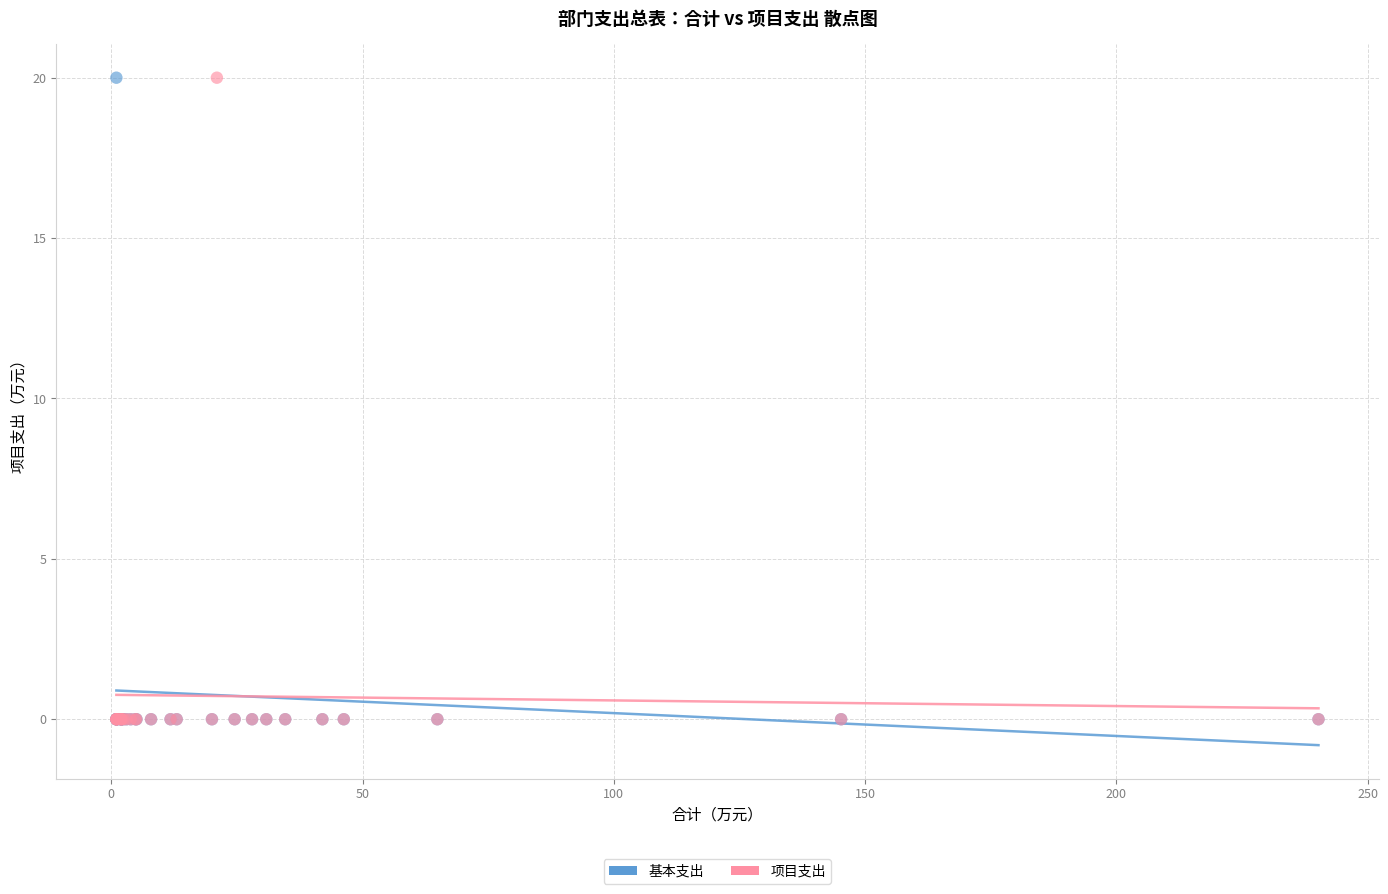

What are all the series names shown in the legend?

基本支出, 项目支出